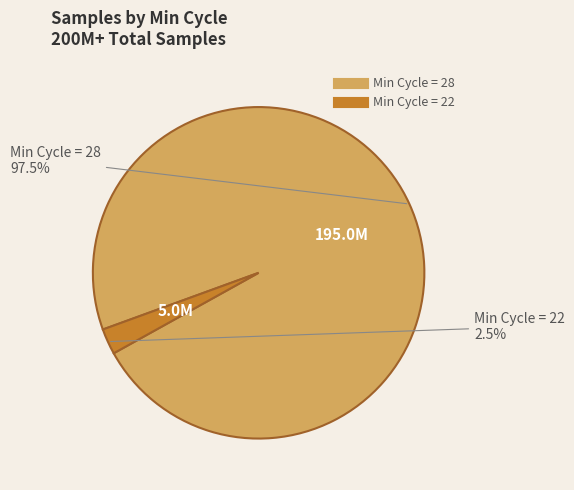

Is there a majority slice in this chart?

Yes